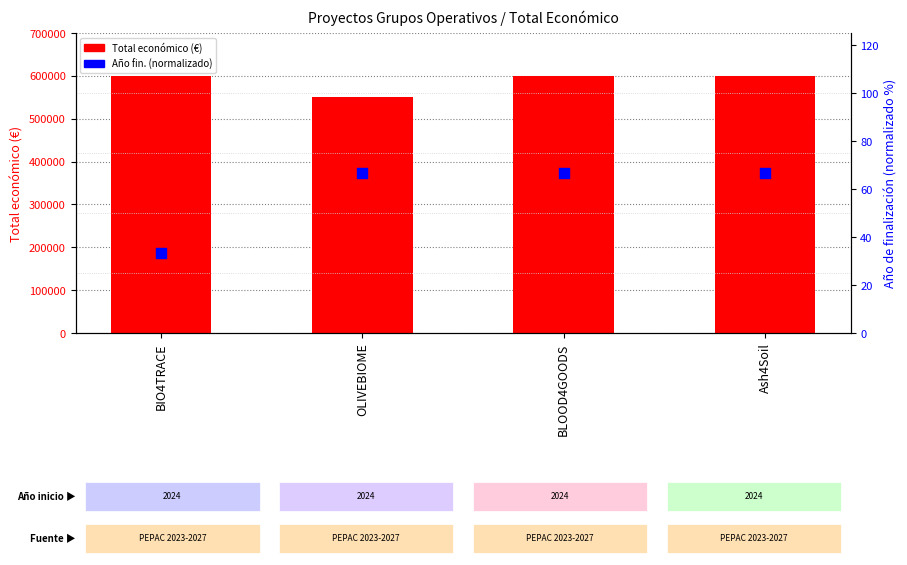

What is the total value across all series at Ash4Soil?

600066.7